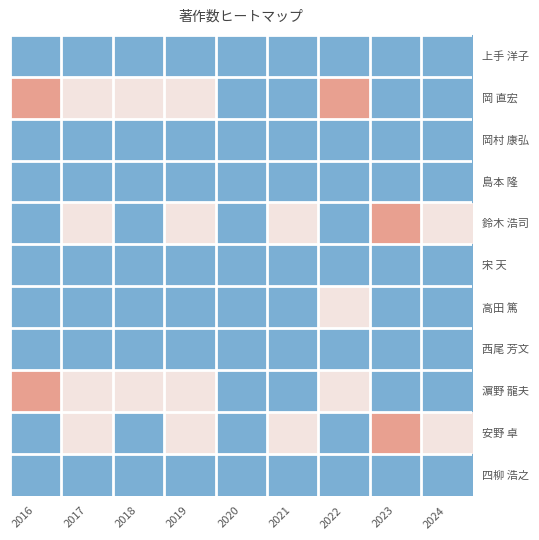

Reading right to left, extract all data points from this chart.

上手 洋子: 2024=0	2023=0	2022=0	2021=0	2020=0	2019=0	2018=0	2017=0	2016=0
岡 直宏: 2024=0	2023=0	2022=2	2021=0	2020=0	2019=1	2018=1	2017=1	2016=2
岡村 康弘: 2024=0	2023=0	2022=0	2021=0	2020=0	2019=0	2018=0	2017=0	2016=0
島本 隆: 2024=0	2023=0	2022=0	2021=0	2020=0	2019=0	2018=0	2017=0	2016=0
鈴木 浩司: 2024=1	2023=2	2022=0	2021=1	2020=0	2019=1	2018=0	2017=1	2016=0
宋 天: 2024=0	2023=0	2022=0	2021=0	2020=0	2019=0	2018=0	2017=0	2016=0
高田 篤: 2024=0	2023=0	2022=1	2021=0	2020=0	2019=0	2018=0	2017=0	2016=0
西尾 芳文: 2024=0	2023=0	2022=0	2021=0	2020=0	2019=0	2018=0	2017=0	2016=0
濵野 龍夫: 2024=0	2023=0	2022=1	2021=0	2020=0	2019=1	2018=1	2017=1	2016=2
安野 卓: 2024=1	2023=2	2022=0	2021=1	2020=0	2019=1	2018=0	2017=1	2016=0
四柳 浩之: 2024=0	2023=0	2022=0	2021=0	2020=0	2019=0	2018=0	2017=0	2016=0